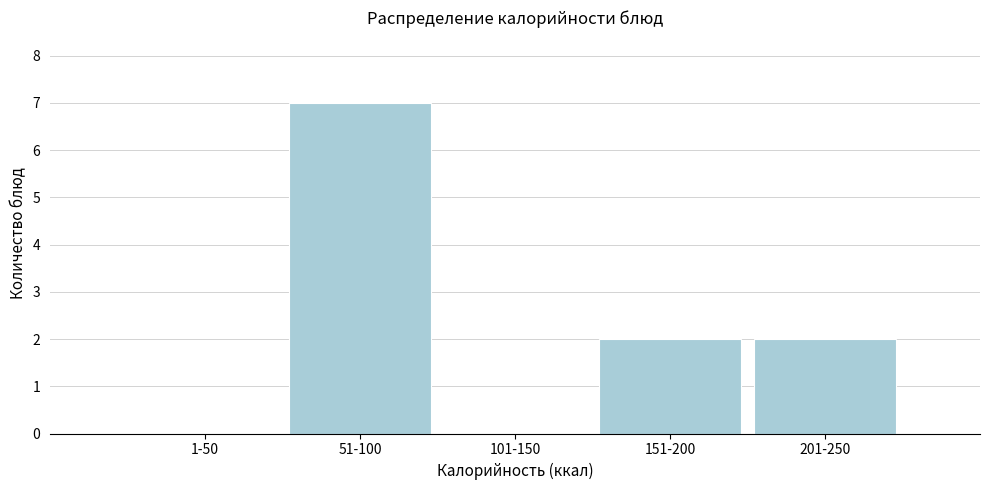

Reading right to left, list all the values displayed in this chart.

201-250=2	151-200=2	101-150=0	51-100=7	1-50=0